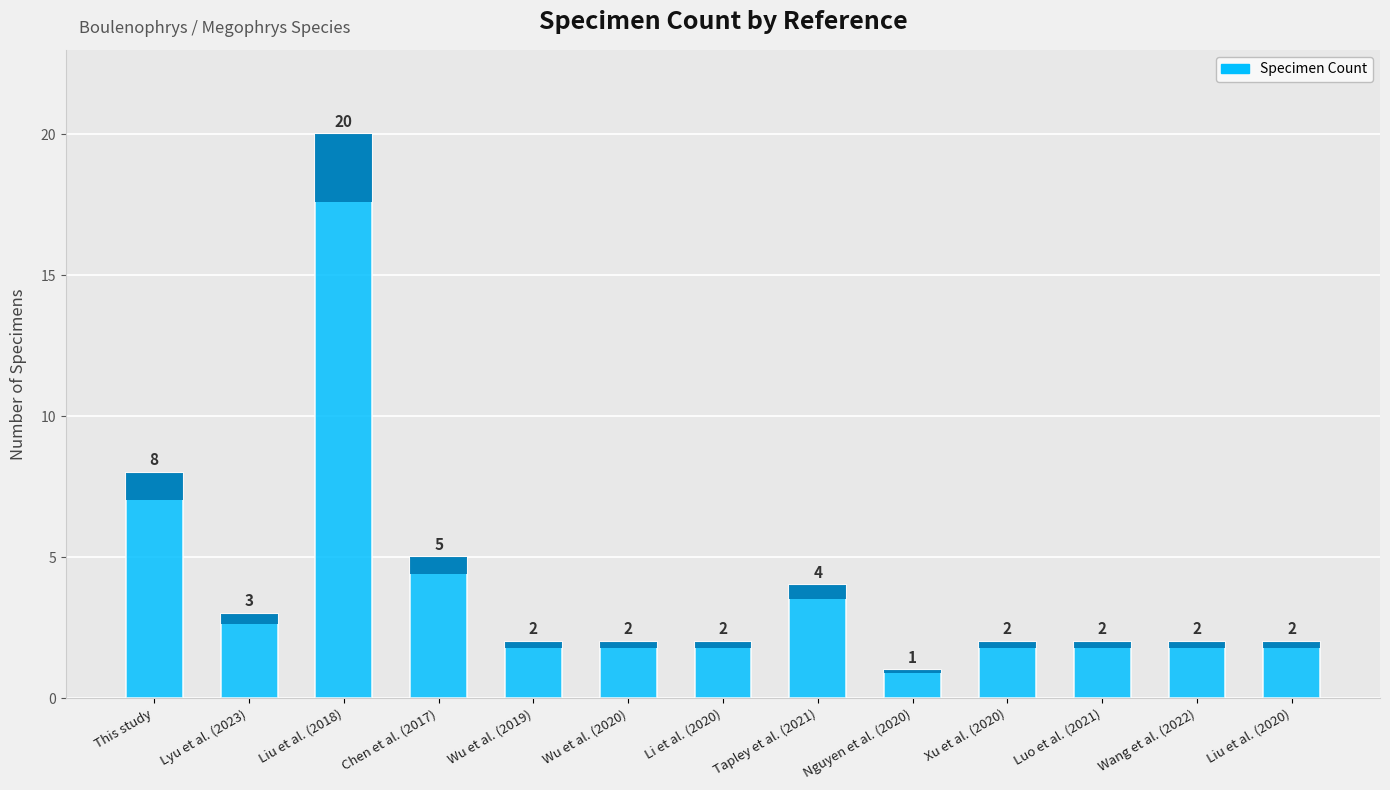

What is the minimum value shown in the chart?

1